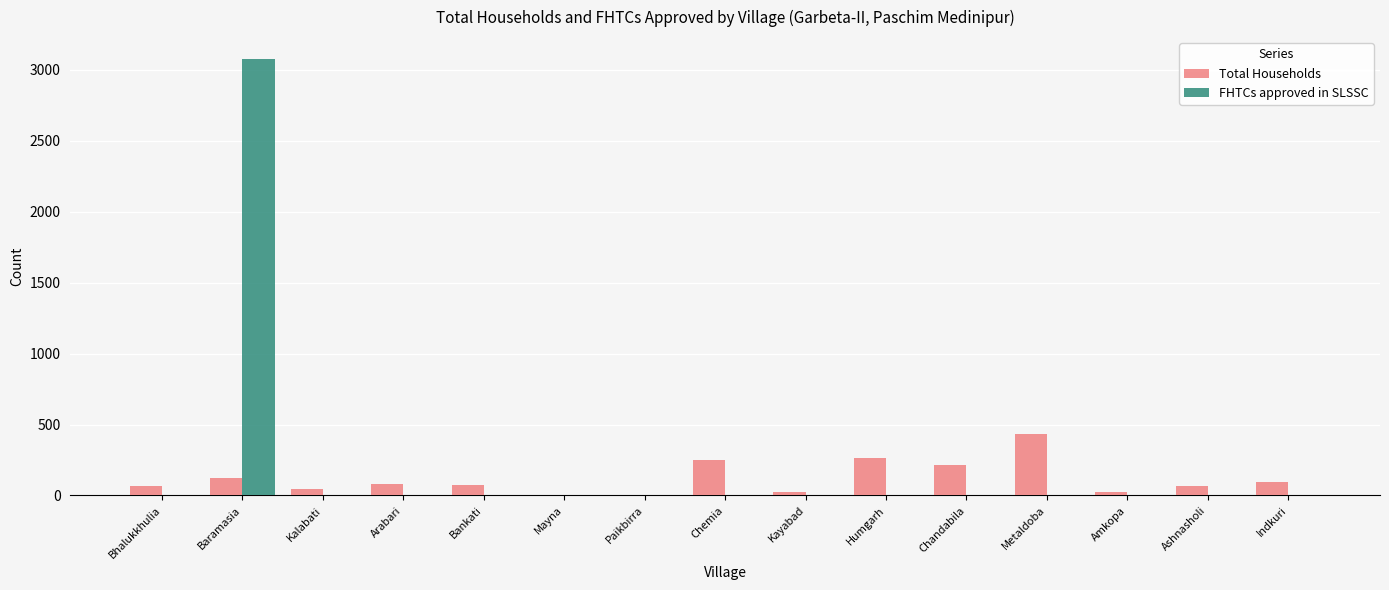

How many categories are shown in the chart?

15